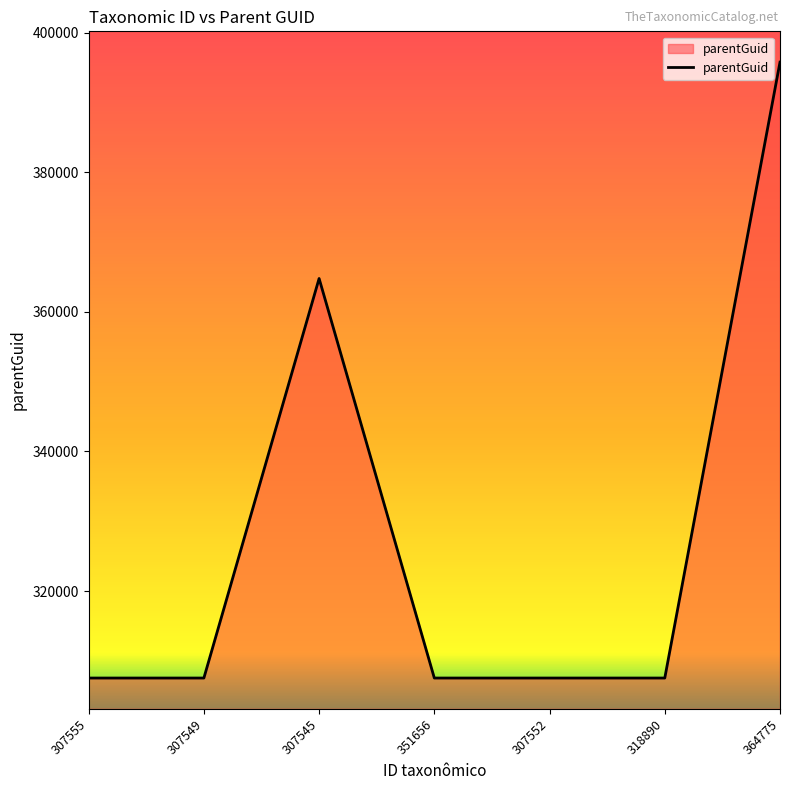

What is the greatest value displayed?

395770